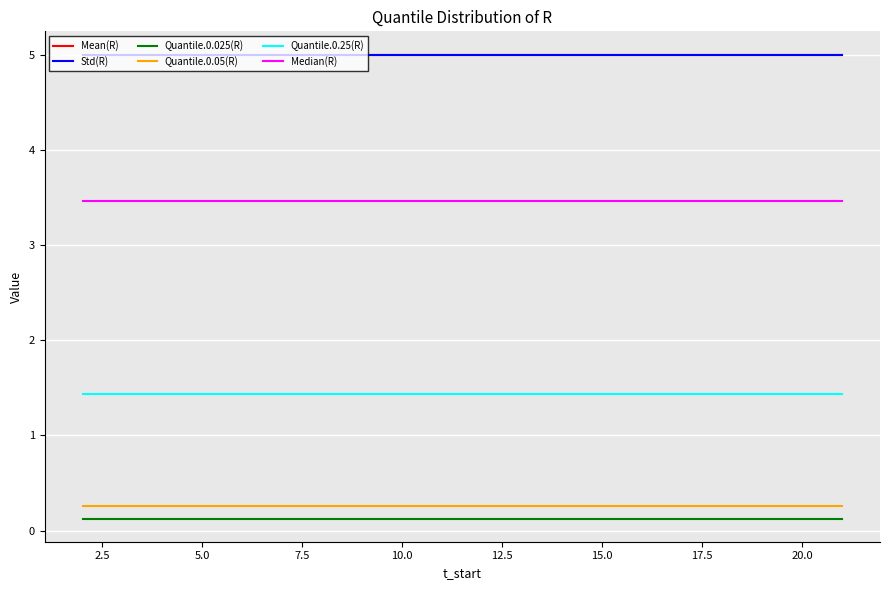

Reading left to right, list all the values displayed in this chart.

Mean(R): 5.0	5.0	5.0	5.0	5.0	5.0	5.0	5.0	5.0	5.0	5.0	5.0	5.0	5.0	5.0	5.0	5.0	5.0	5.0	5.0
Std(R): 5.0	5.0	5.0	5.0	5.0	5.0	5.0	5.0	5.0	5.0	5.0	5.0	5.0	5.0	5.0	5.0	5.0	5.0	5.0	5.0
Quantile.0.025(R): 0.1	0.1	0.1	0.1	0.1	0.1	0.1	0.1	0.1	0.1	0.1	0.1	0.1	0.1	0.1	0.1	0.1	0.1	0.1	0.1
Quantile.0.05(R): 0.3	0.3	0.3	0.3	0.3	0.3	0.3	0.3	0.3	0.3	0.3	0.3	0.3	0.3	0.3	0.3	0.3	0.3	0.3	0.3
Quantile.0.25(R): 1.4	1.4	1.4	1.4	1.4	1.4	1.4	1.4	1.4	1.4	1.4	1.4	1.4	1.4	1.4	1.4	1.4	1.4	1.4	1.4
Median(R): 3.5	3.5	3.5	3.5	3.5	3.5	3.5	3.5	3.5	3.5	3.5	3.5	3.5	3.5	3.5	3.5	3.5	3.5	3.5	3.5